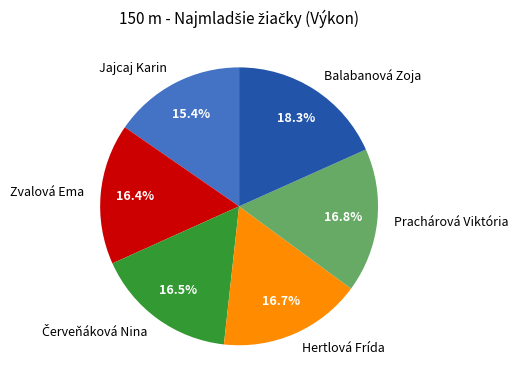

To the nearest percent, what is the difference between the Jajcaj Karin and Prachárová Viktória slice percentages?

1%